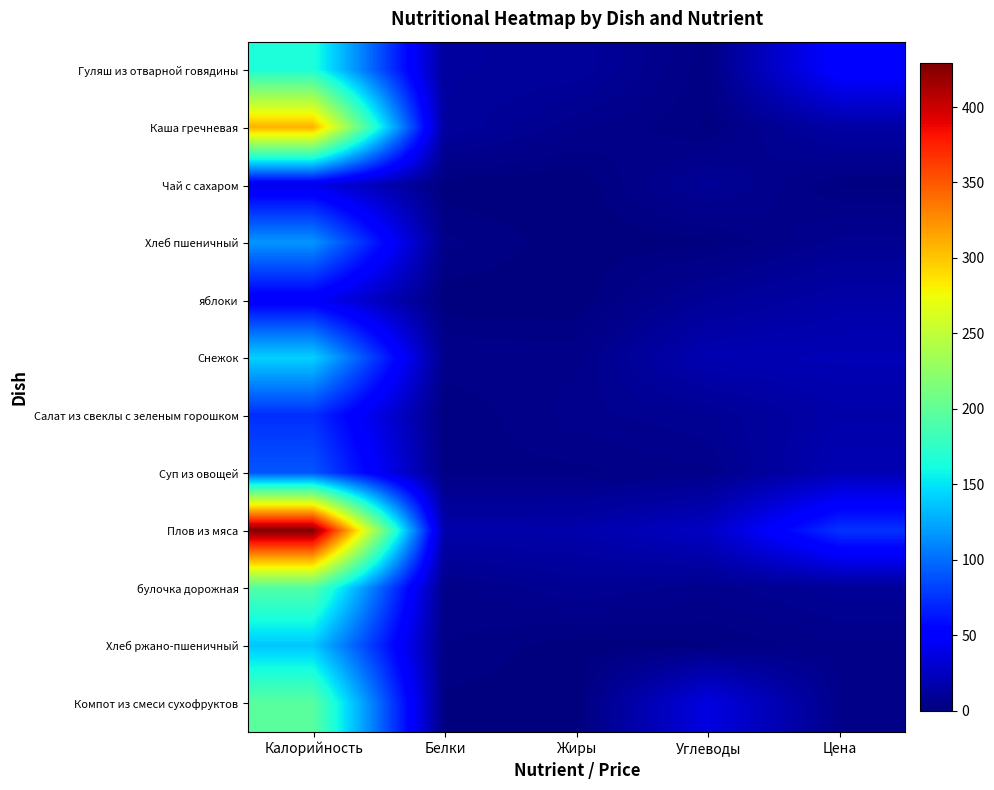

Reading left to right, extract all data points from this chart.

Гуляш из отварной говядины: 165.8	11.8	11.5	2.2	53.0
Каша гречневая: 309.1	11.9	5.5	1.4	14.6
Чай с сахаром: 40.0	0.5	0.0	9.5	1.4
Хлеб пшеничный: 116.9	4.0	0.5	1.1	7.5
яблоки: 47.0	0.4	0.4	9.8	15.5
Снежок: 142.2	4.9	4.5	19.4	20.7
Салат из свеклы с зеленым горошком: 72.9	1.4	6.0	8.2	16.0
Суп из овощей: 90.0	2.7	2.8	4.7	20.3
Плов из мяса: 429.0	16.5	16.9	26.0	75.3
булочка дорожная: 192.6	4.1	8.4	5.9	9.6
Хлеб ржано-пшеничный: 137.9	3.4	0.7	1.4	4.6
Компот из смеси сухофруктов: 196.4	1.2	0.3	37.1	4.8